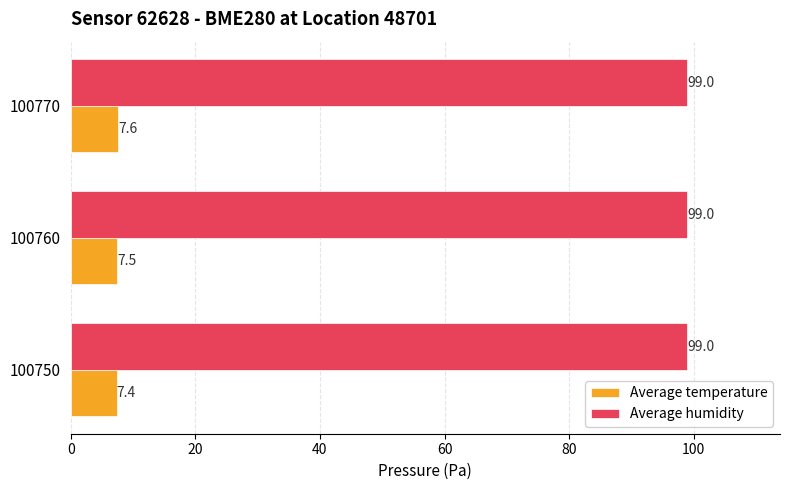

Is the value of Average temperature at 100760 greater than the value of Average humidity at 100760?

No